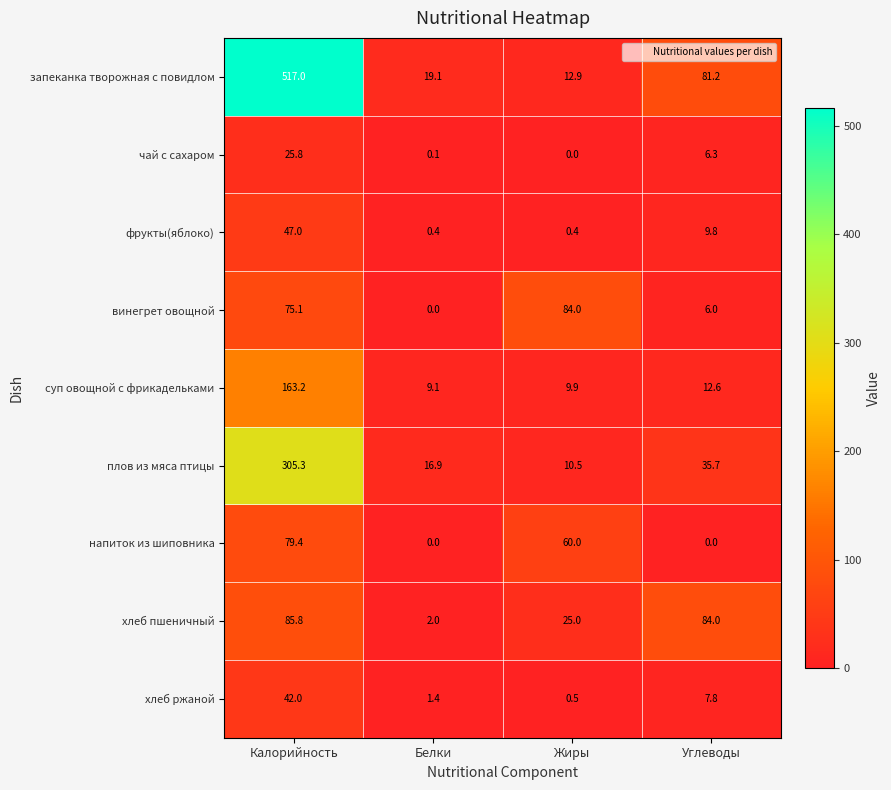

The фрукты(яблоко) series shows 0.7 at Жиры. True or false?

False